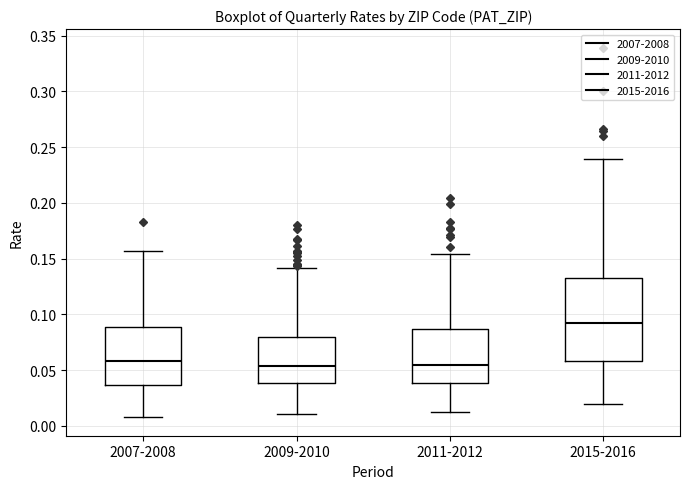

Reading left to right, read every box against the y-axis: the position of its median line, the range the box covers, and the ends of its whiskers. The values are not printed on the chart, so give them approximately, as read against the axis.

2007-2008: median 0.060, box 0.035 to 0.090, whiskers 0.010 to 0.155
2009-2010: median 0.055, box 0.040 to 0.080, whiskers 0.010 to 0.140
2011-2012: median 0.055, box 0.040 to 0.085, whiskers 0.015 to 0.155
2015-2016: median 0.090, box 0.060 to 0.135, whiskers 0.020 to 0.240